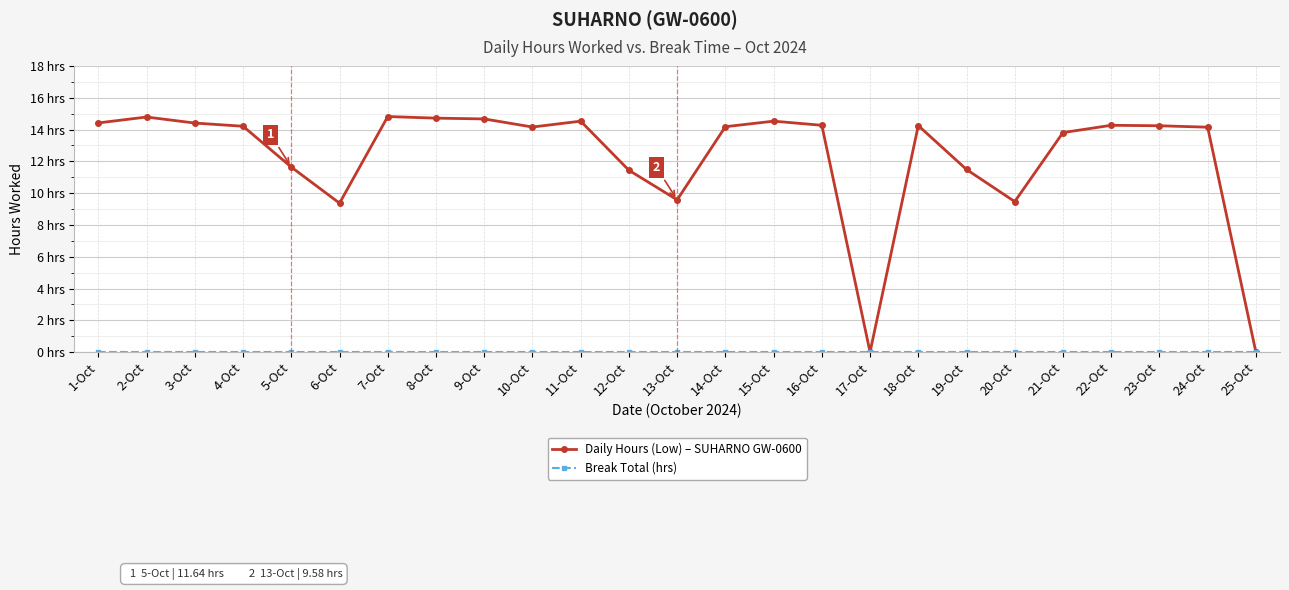

Is this an area chart (filled region under the line)?

No